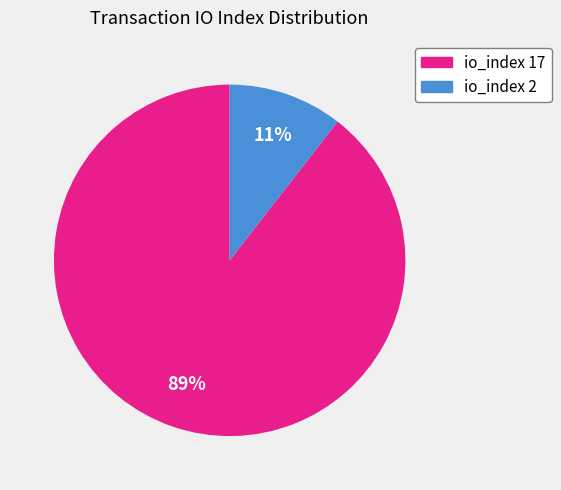

To the nearest percent, what is the average slice percentage?

50%